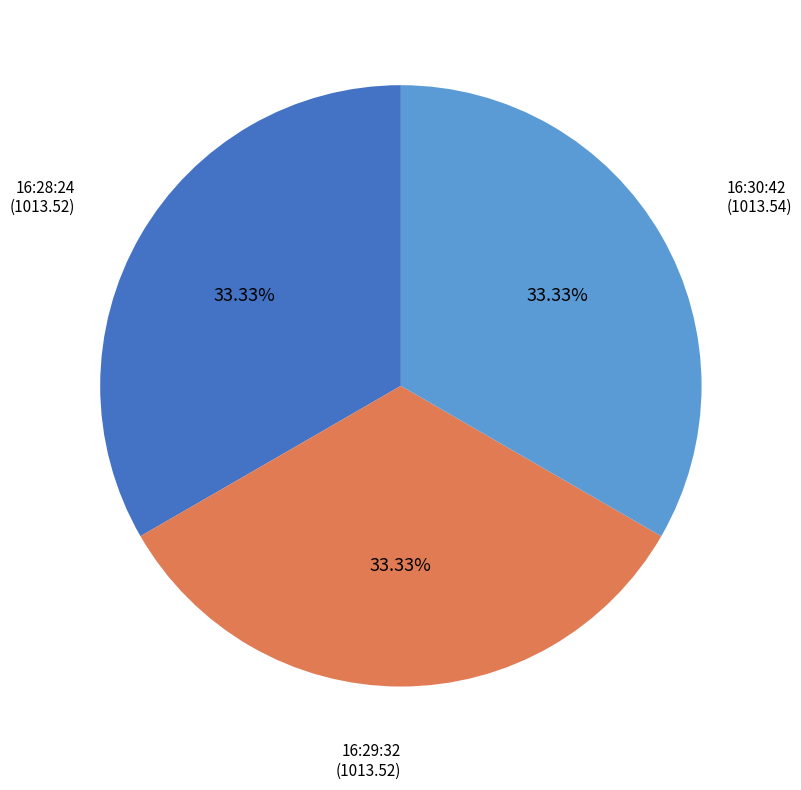

To the nearest percent, what is the average slice percentage?

33%